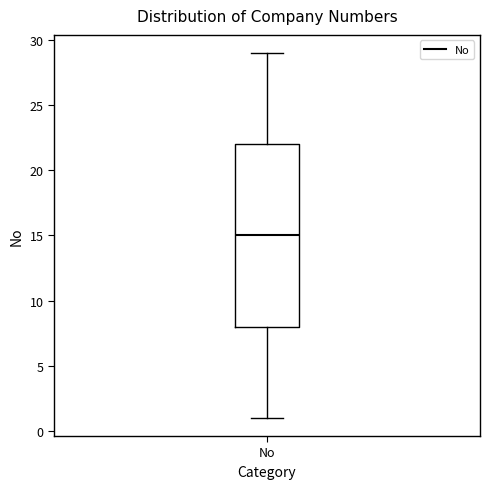

Transcribe this box plot: give where the median line is, the range the box spans, and where the two whiskers end, as read against the y-axis. The values are not printed on the chart, so give them approximately, as read against the axis.

median 15, box 8 to 22, whiskers 1 to 29